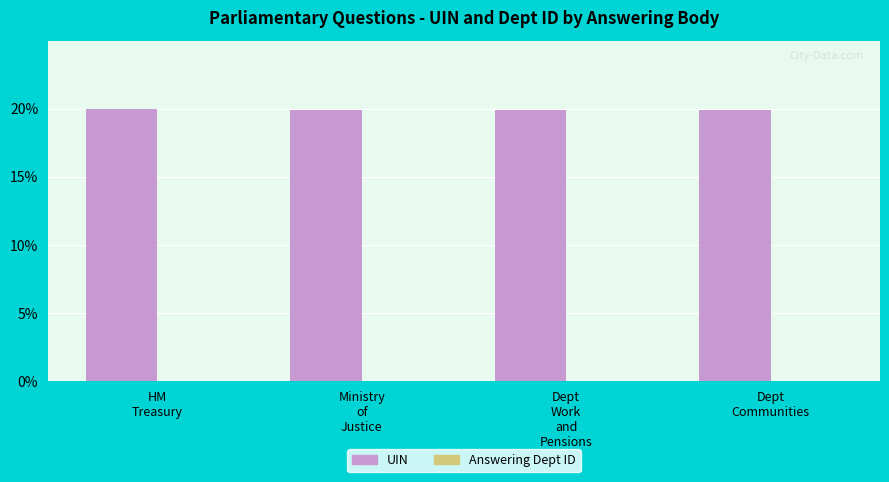

Which series has the largest total across all categories?

UIN